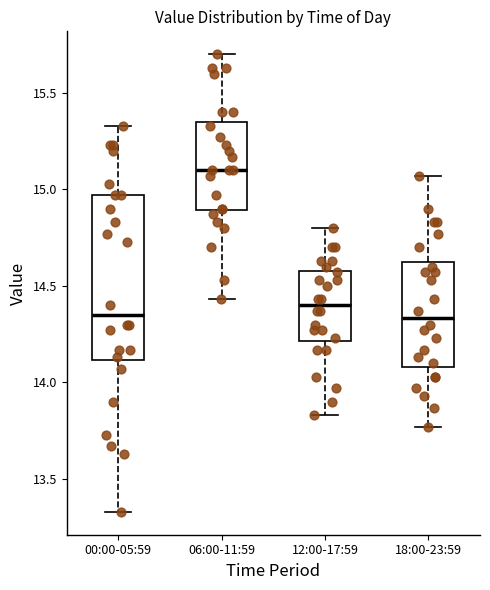

Comparing the boxes themselves (not the whiskers), which one is the tallest?

00:00-05:59